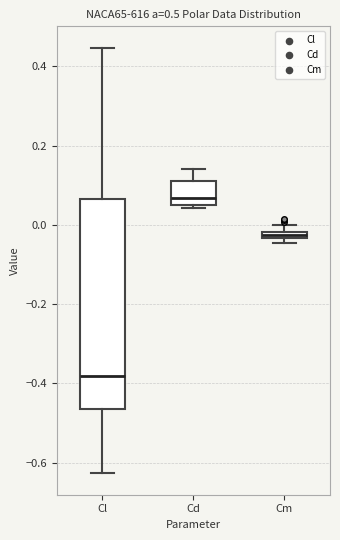

Where is the lower edge of the box for Cl on the y-axis? The values are not printed on the chart, so give them approximately, as read against the axis.

-0.46